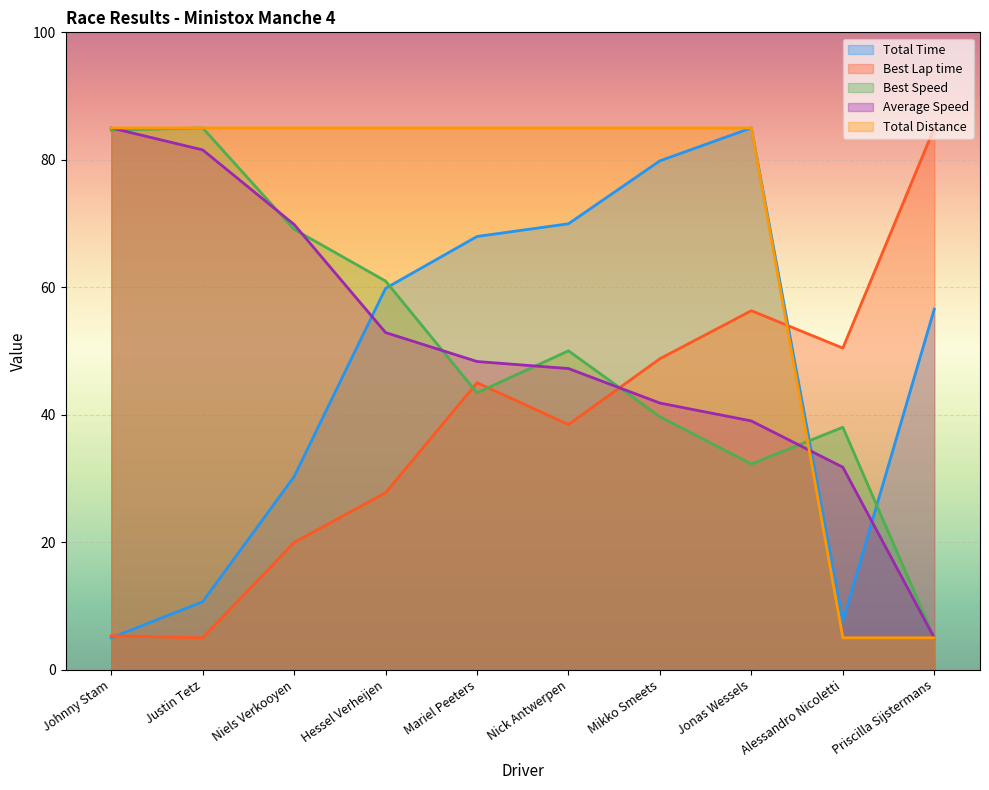

Rank the series by their maximum value, from highest to lowest.

Total Time, Best Lap time, Best Speed, Average Speed, Total Distance